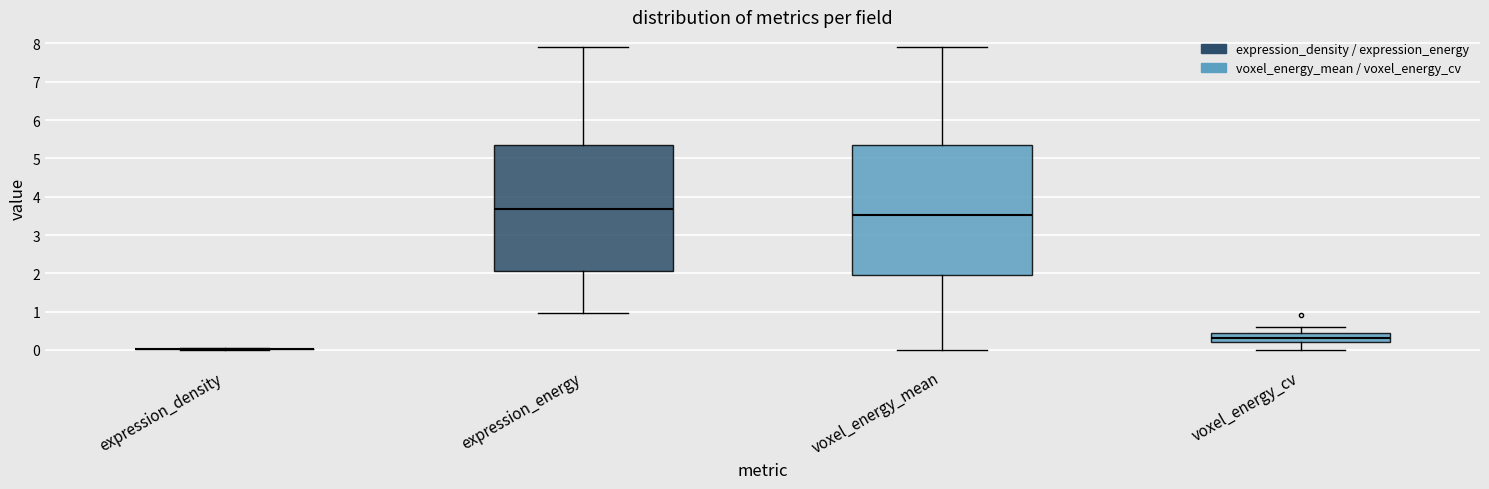

Where is the lower edge of the box for expression_energy on the y-axis? The values are not printed on the chart, so give them approximately, as read against the axis.

2.1